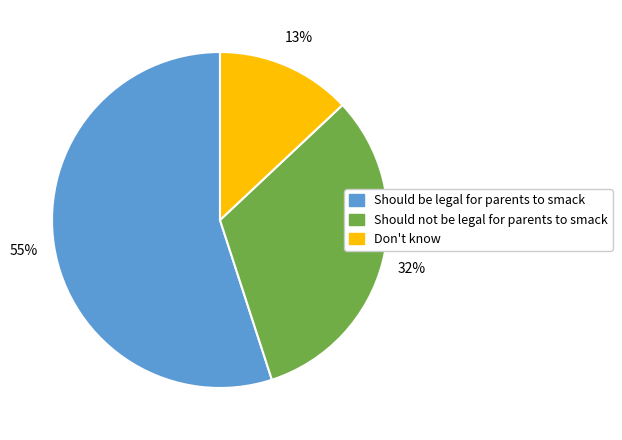

Is Should not be legal for parents to smack the majority of the pie?

No